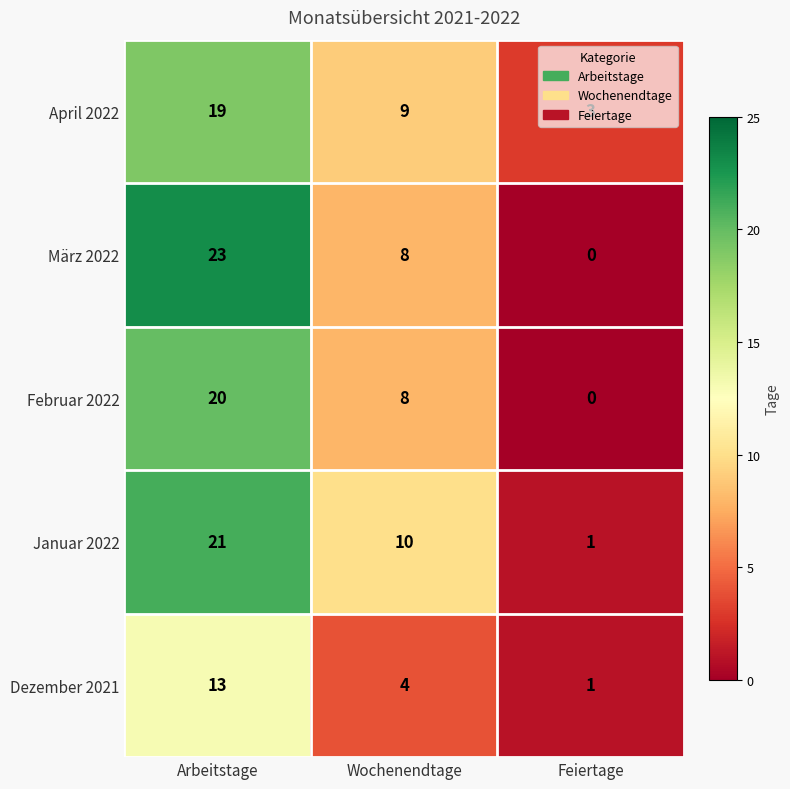

What is the spread (max minus min) of values at Wochenendtage?

6